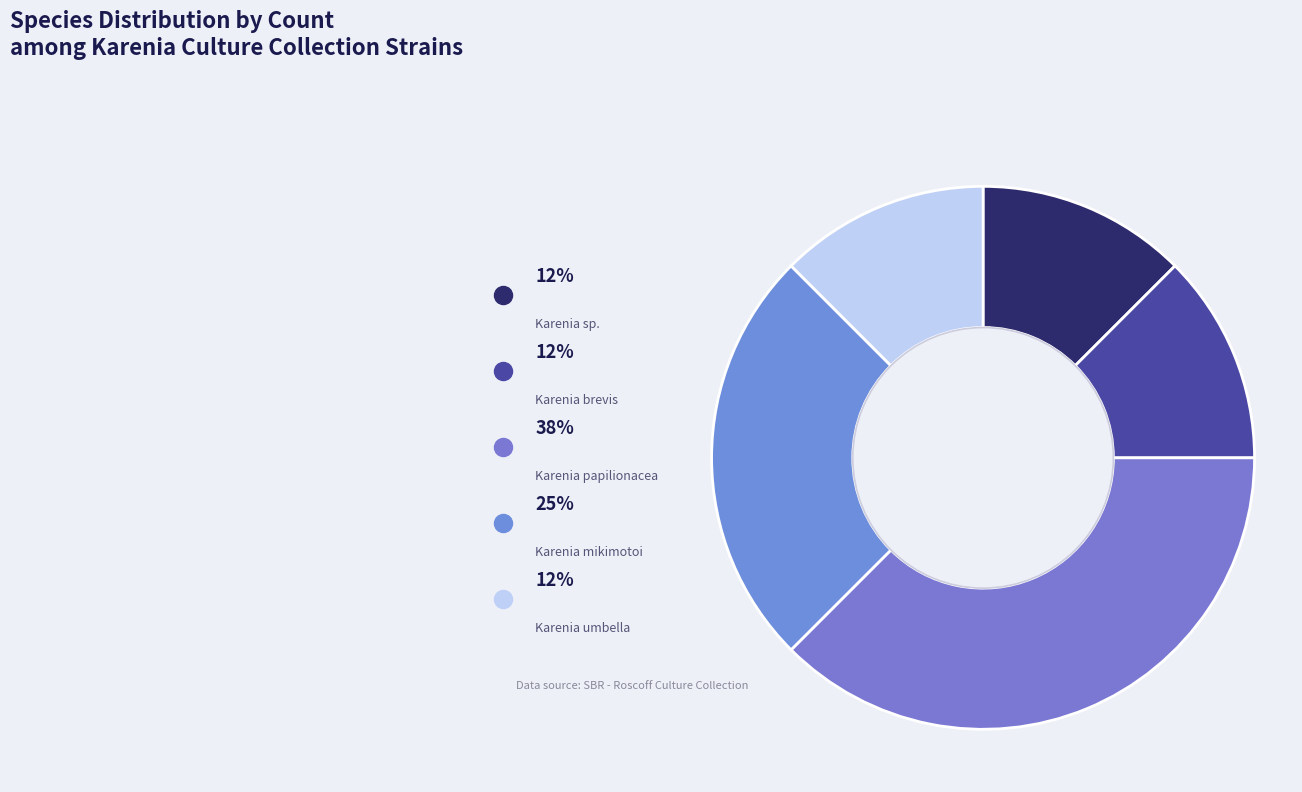

Which slice is the smallest?

Karenia sp.
(RCC10397)